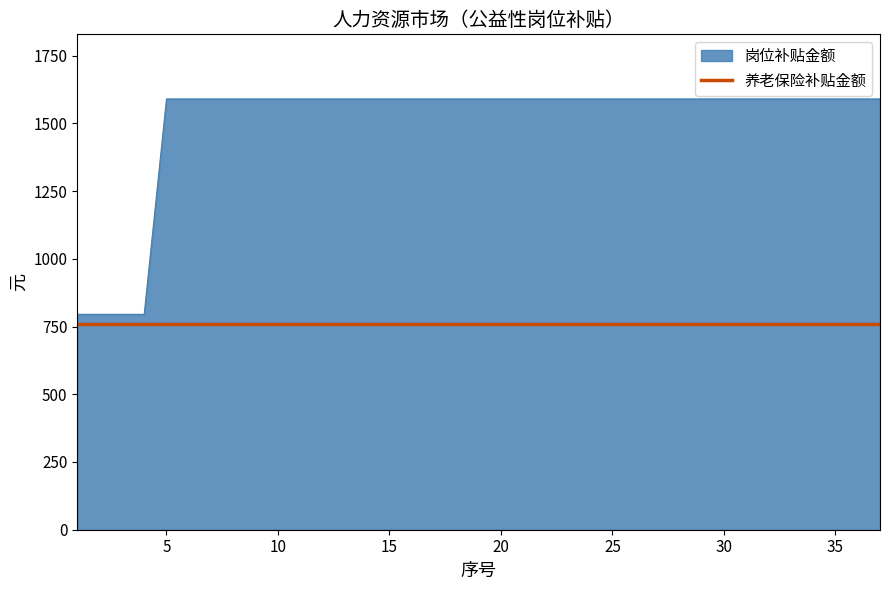

Between 6 and 13, which series saw the biggest shift?

岗位补贴金额